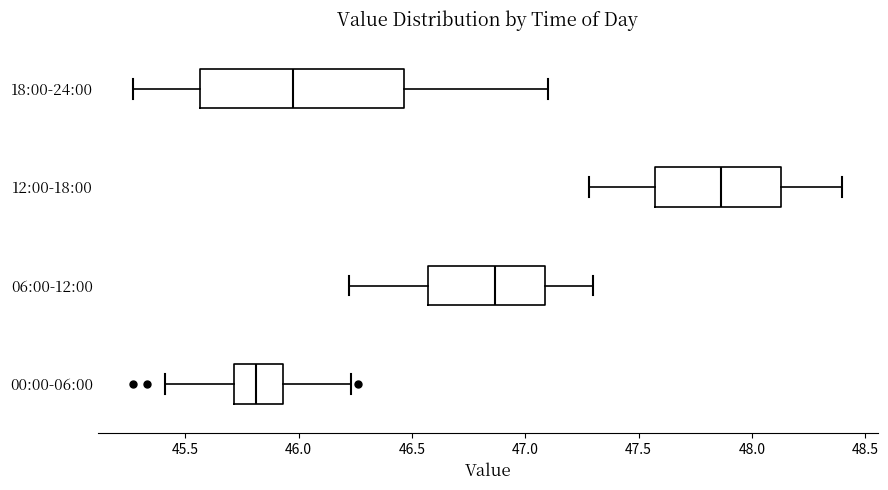

Which box's median line is the furthest to the right?

12:00-18:00